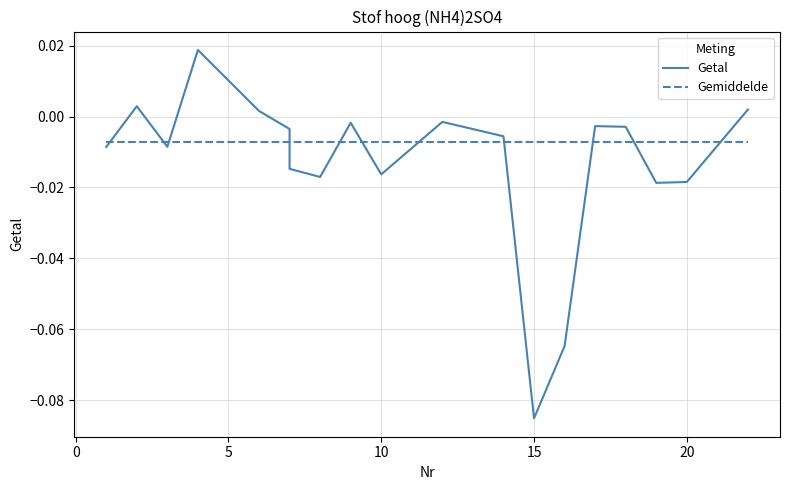

At how many categories does at least one series exceed 0?

4